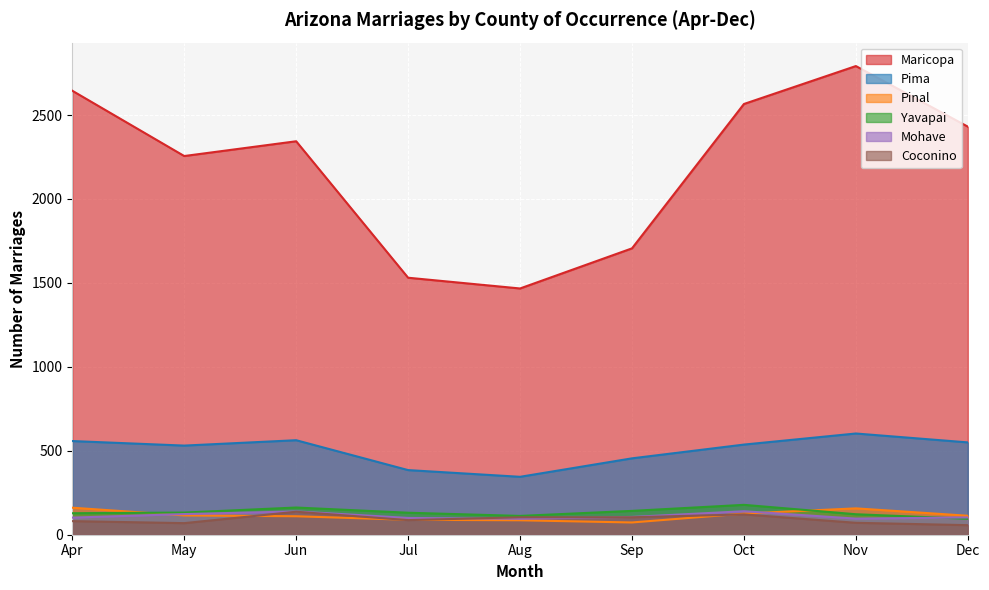

True or false: Pima and Coconino cross at least once.

False